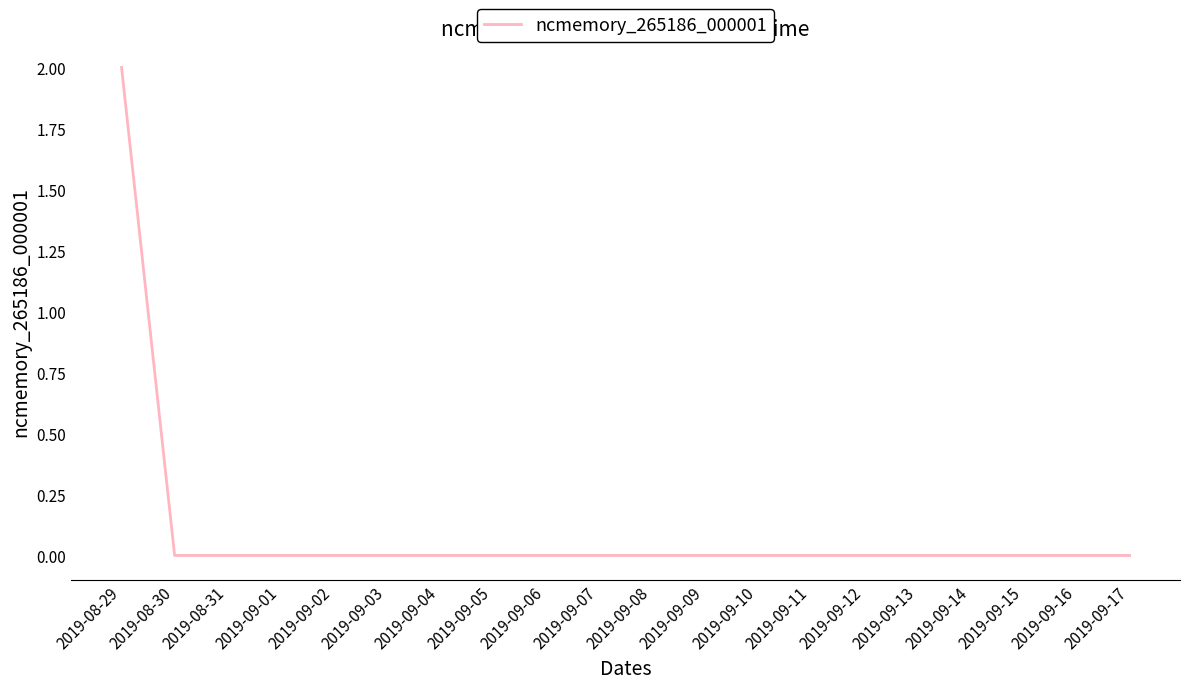

Is it true that the value at 2019-08-29 is 0?

False